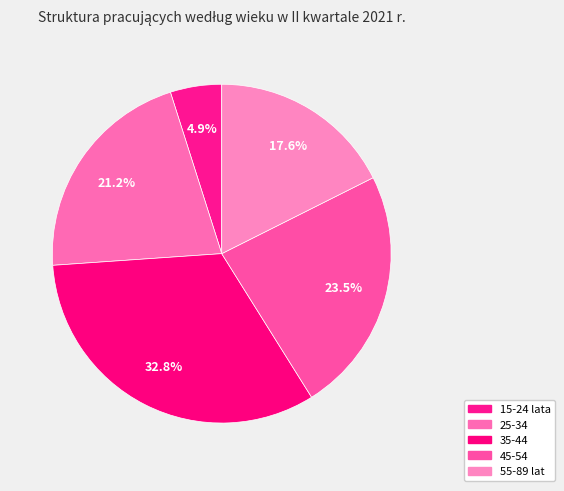

What is the largest slice in the pie chart?

35-44